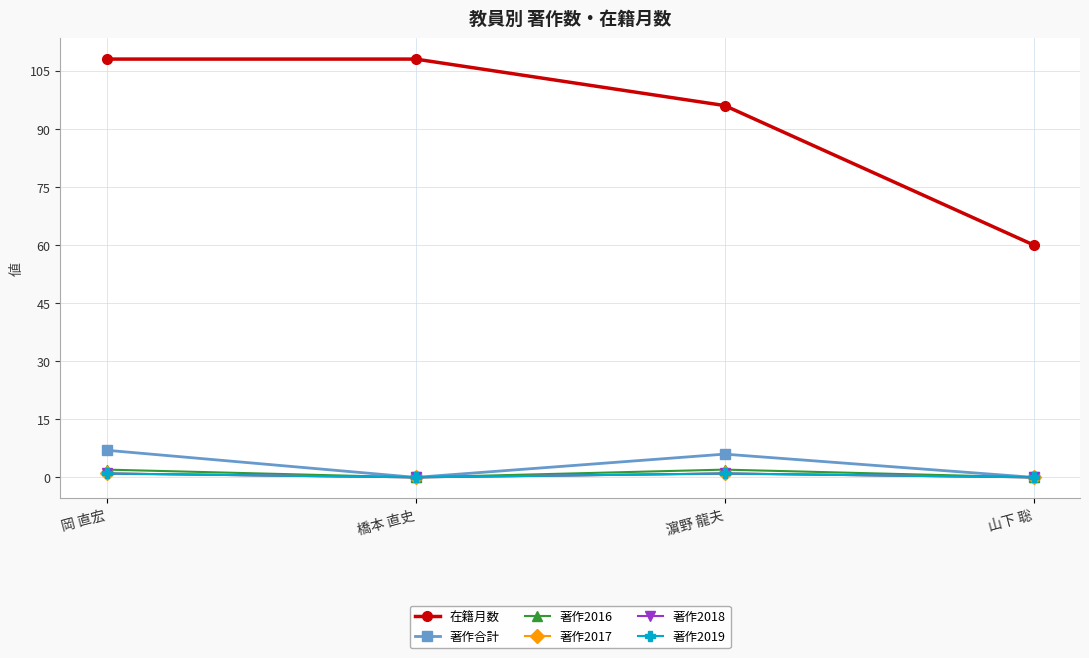

True or false: 著作2017 and 著作2019 cross at least once.

False